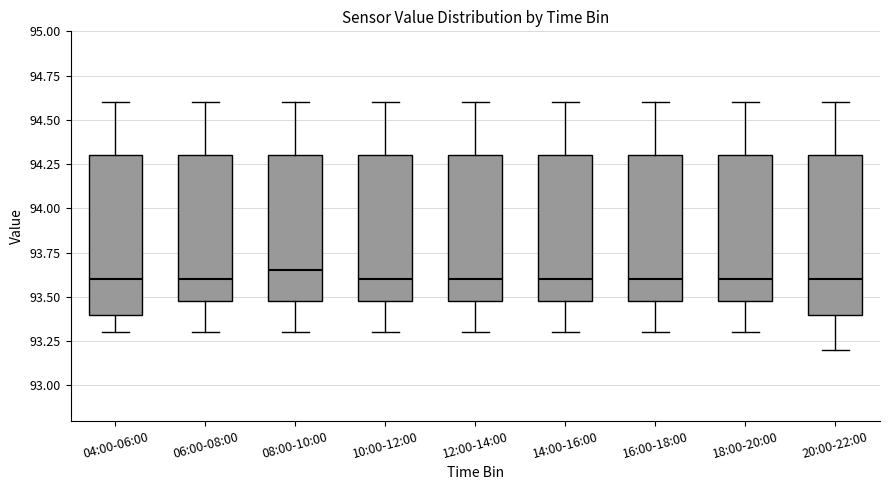

Reading left to right, read every box against the y-axis: the position of its median line, the range the box covers, and the ends of its whiskers. The values are not printed on the chart, so give them approximately, as read against the axis.

04:00-06:00: median 93.60, box 93.40 to 94.30, whiskers 93.30 to 94.60
06:00-08:00: median 93.60, box 93.50 to 94.30, whiskers 93.30 to 94.60
08:00-10:00: median 93.65, box 93.50 to 94.30, whiskers 93.30 to 94.60
10:00-12:00: median 93.60, box 93.50 to 94.30, whiskers 93.30 to 94.60
12:00-14:00: median 93.60, box 93.50 to 94.30, whiskers 93.30 to 94.60
14:00-16:00: median 93.60, box 93.50 to 94.30, whiskers 93.30 to 94.60
16:00-18:00: median 93.60, box 93.50 to 94.30, whiskers 93.30 to 94.60
18:00-20:00: median 93.60, box 93.50 to 94.30, whiskers 93.30 to 94.60
20:00-22:00: median 93.60, box 93.40 to 94.30, whiskers 93.20 to 94.60